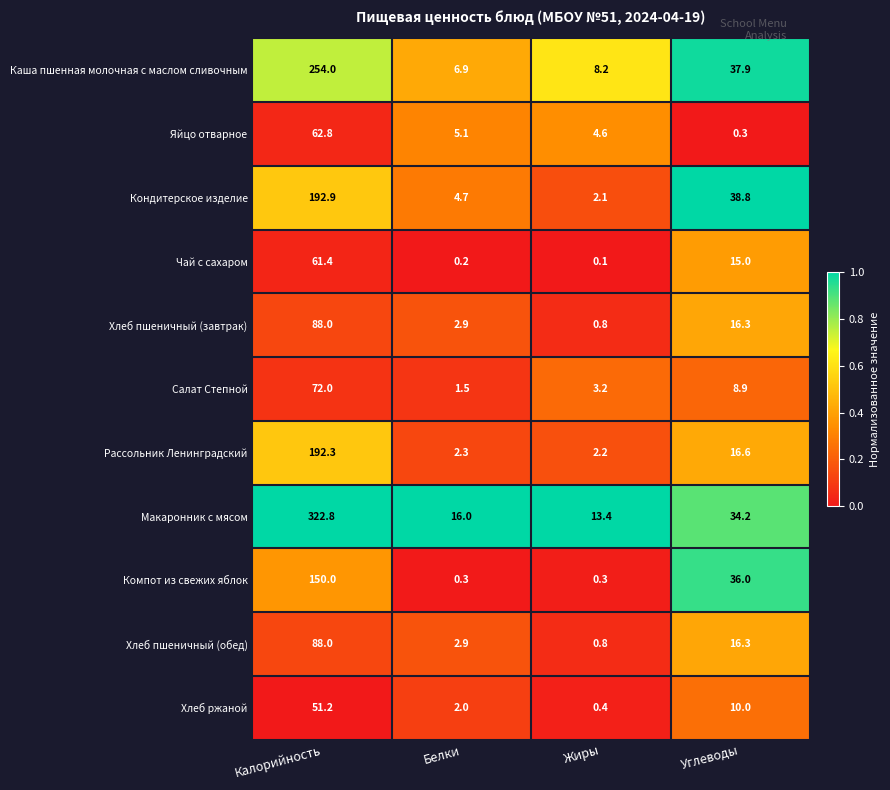

The Каша пшенная молочная с маслом сливочным series shows 455.7 at Калорийность. True or false?

False